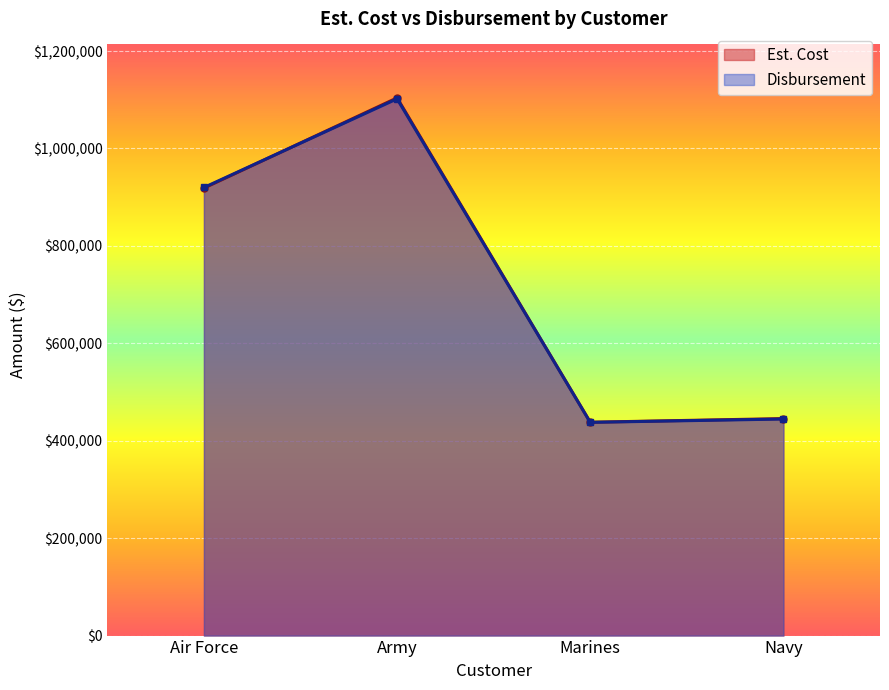

Reading left to right, transcribe all the data shown in this chart.

Est. Cost: 918628.5	1103873.7	437964.0	445462.4
Disbursement: 919864.2	1101942.5	437733.5	444585.3